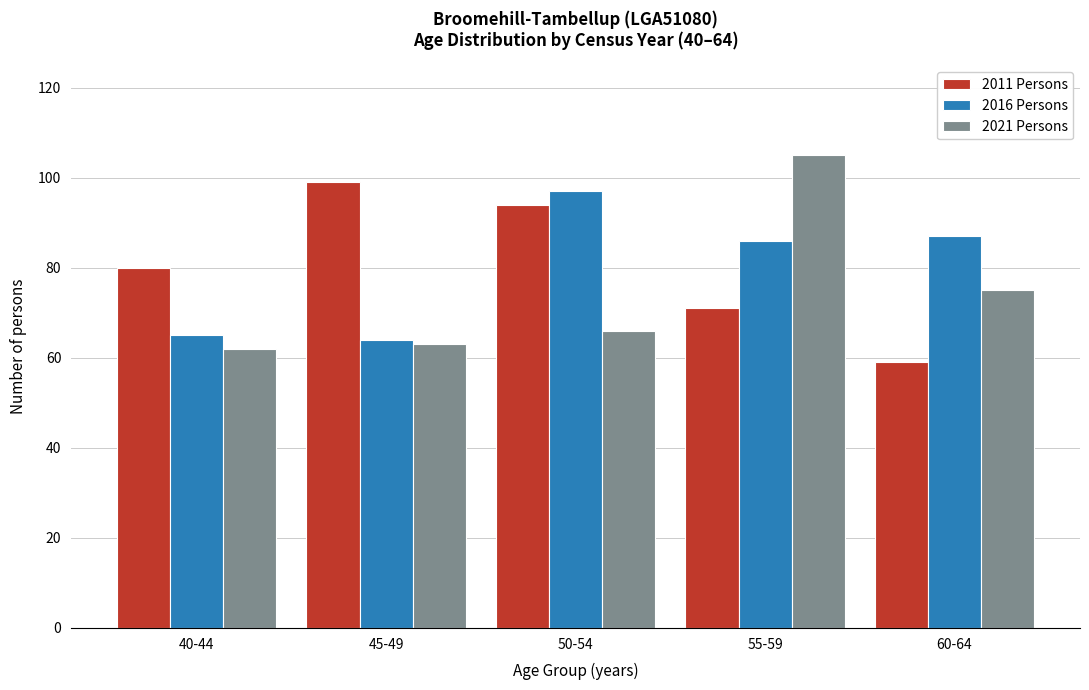

Reading left to right, transcribe all the data shown in this chart.

2011 Persons: 40-44=80	45-49=99	50-54=94	55-59=71	60-64=59
2016 Persons: 40-44=65	45-49=64	50-54=97	55-59=86	60-64=87
2021 Persons: 40-44=62	45-49=63	50-54=66	55-59=105	60-64=75